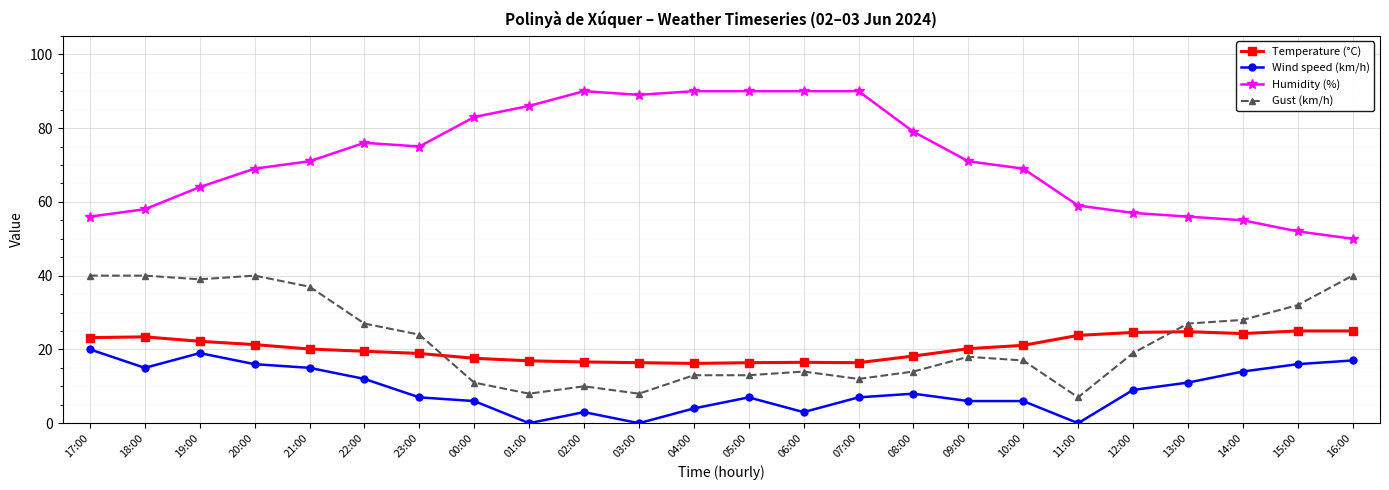

At which label does Temperature (°C) first exceed 20?

17:00